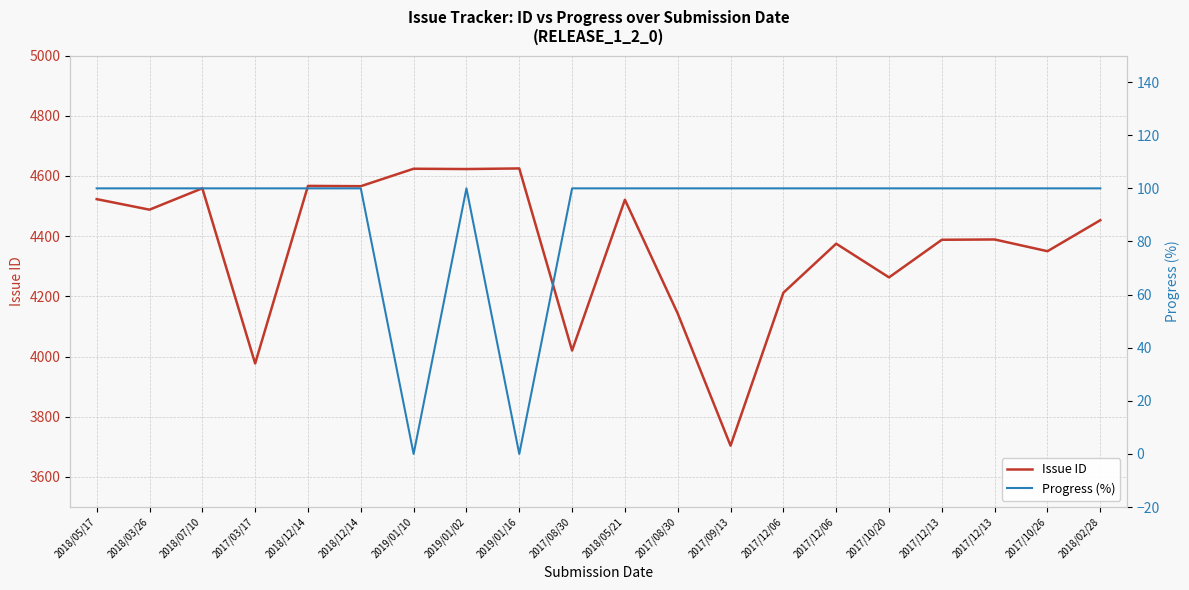

List the series in order of their peak value, lowest first.

Progress (%), Issue ID